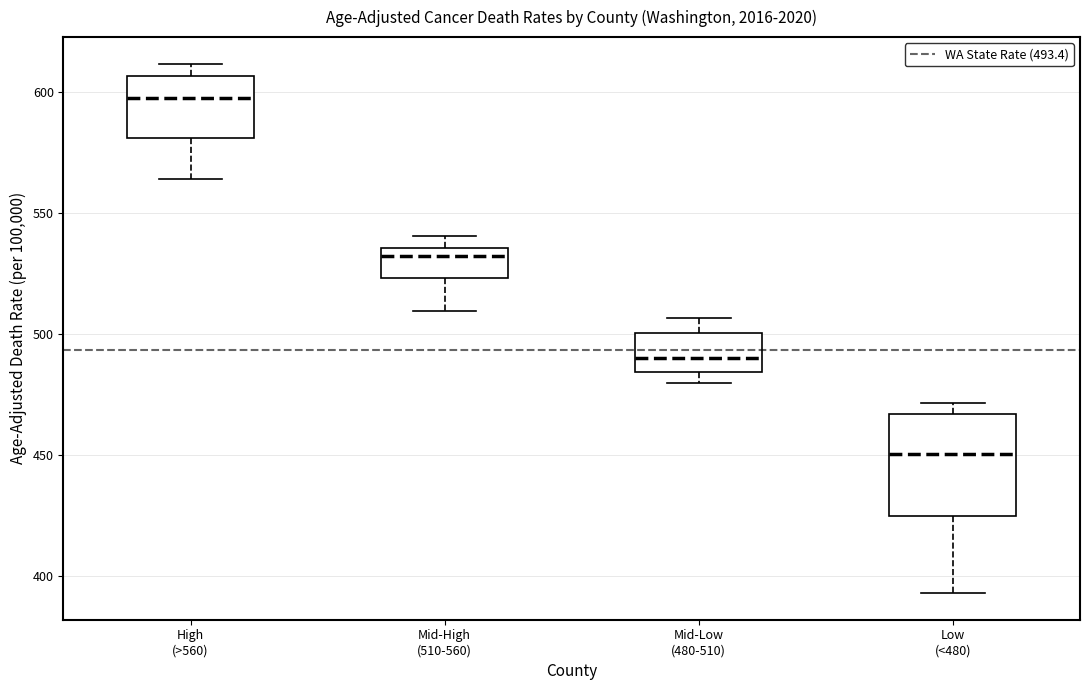

Reading left to right, transcribe this box plot: for each box, give where its median line is, the range the box spans, and where its two whiskers end, as read against the y-axis. The values are not printed on the chart, so give them approximately, as read against the axis.

High (>560): median 595, box 580 to 605, whiskers 565 to 610
Mid-High (510-560): median 530, box 525 to 535, whiskers 510 to 540
Mid-Low (480-510): median 490, box 485 to 500, whiskers 480 to 505
Low (<480): median 450, box 425 to 465, whiskers 395 to 470